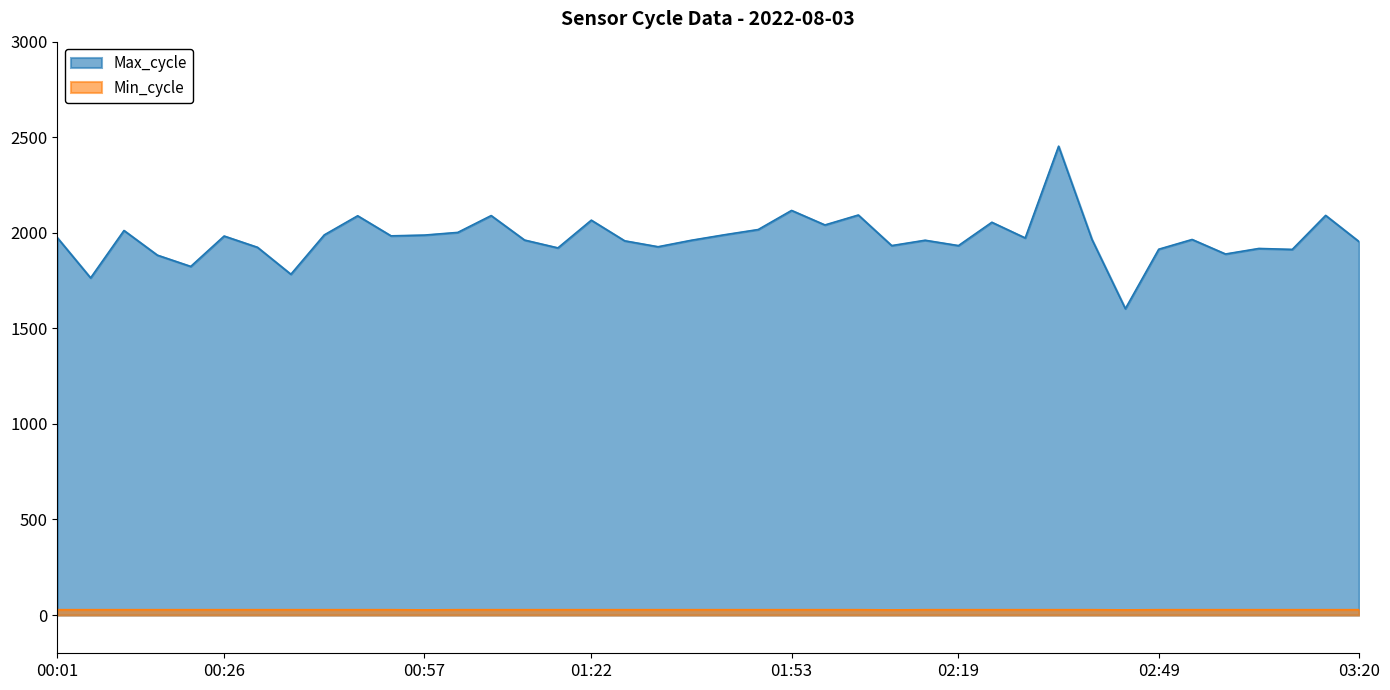

Rank the categories by Max_cycle value from highest to lowest.

02:34, 01:53, 02:04, 03:15, 01:07, 00:47, 01:22, 02:24, 01:59, 01:48, 00:11, 01:02, 01:43, 00:42, 00:57, 00:52, 00:26, 00:01, 02:29, 02:39, 02:54, 01:12, 01:38, 02:14, 01:27, 03:20, 02:09, 02:19, 01:33, 00:31, 01:17, 03:05, 02:49, 03:10, 03:00, 00:16, 00:21, 00:37, 00:06, 02:44